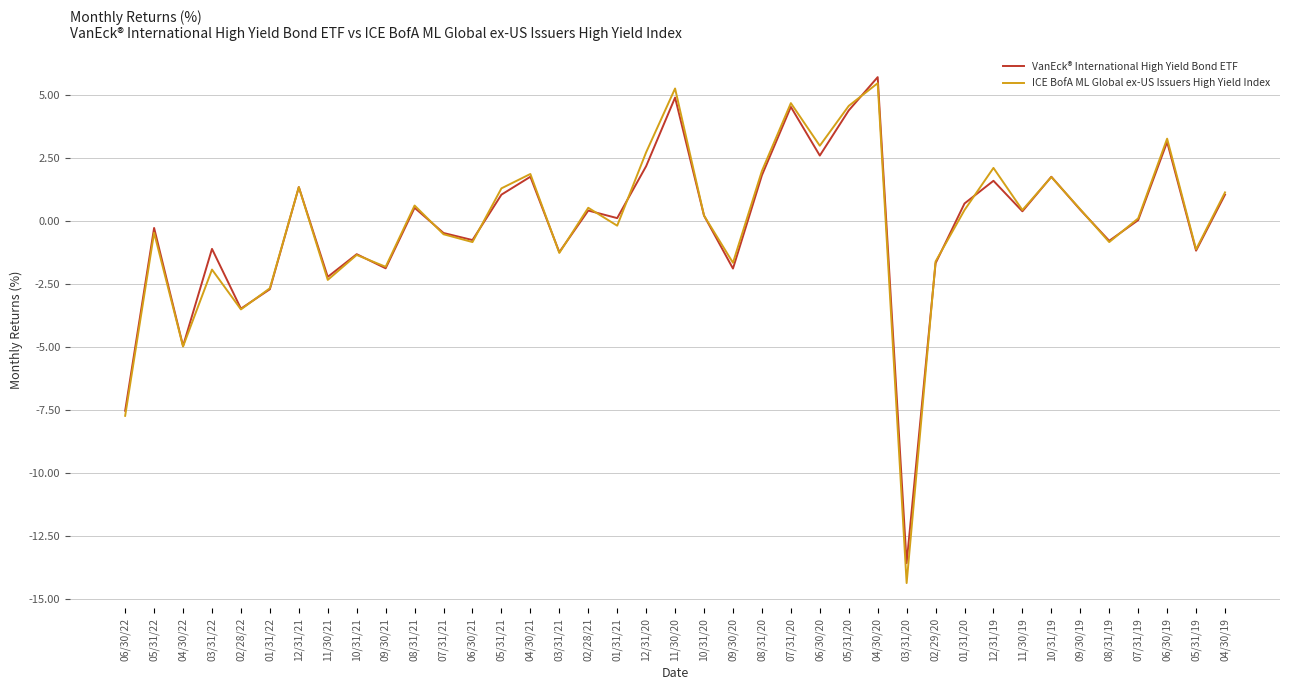

What position from the left is 06/30/20?

25